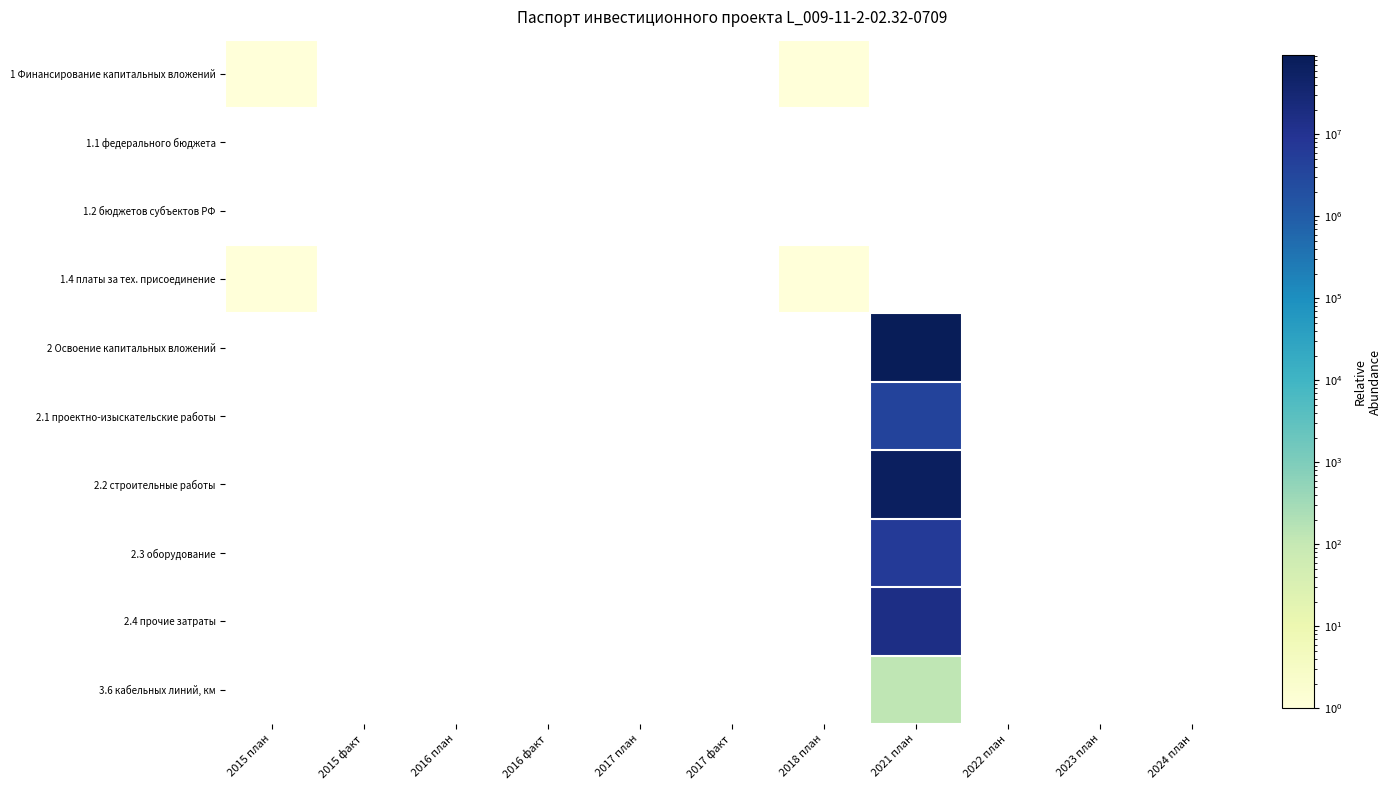

Count the number of data series in this chart.

10